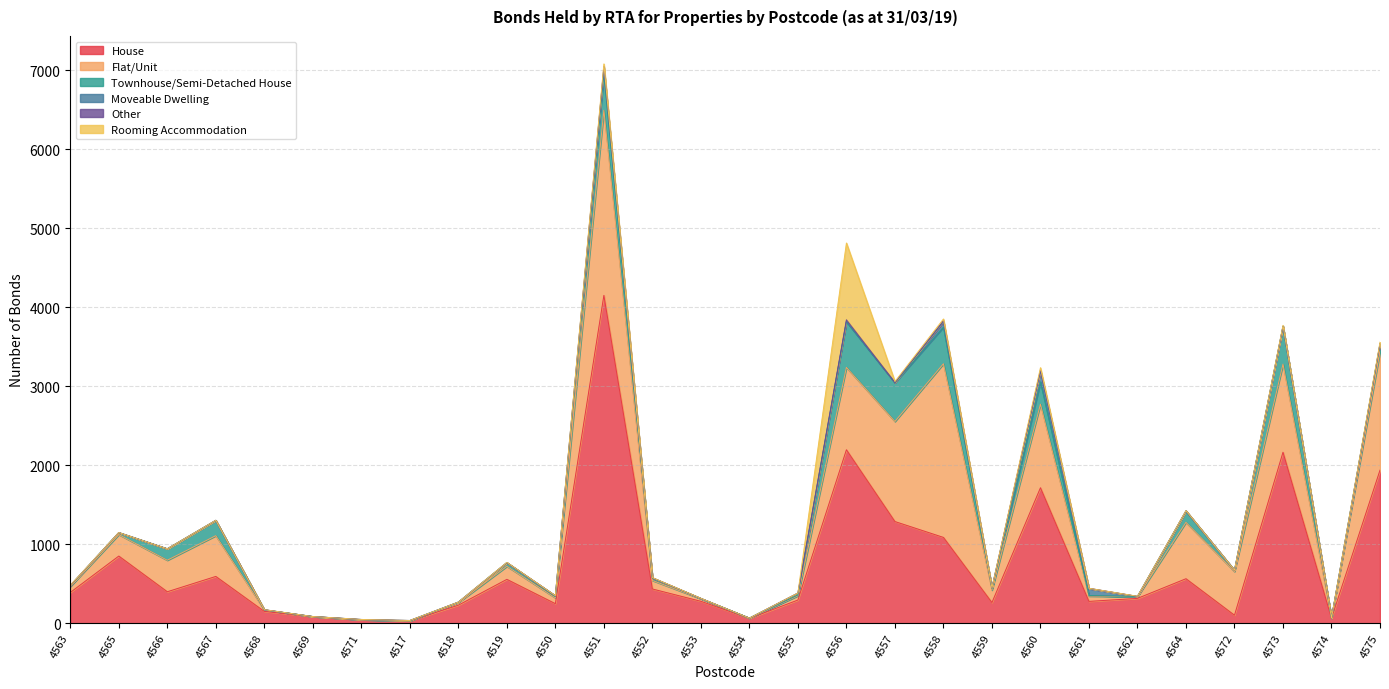

How many interior local peaks does the Rooming Accommodation series have?

6